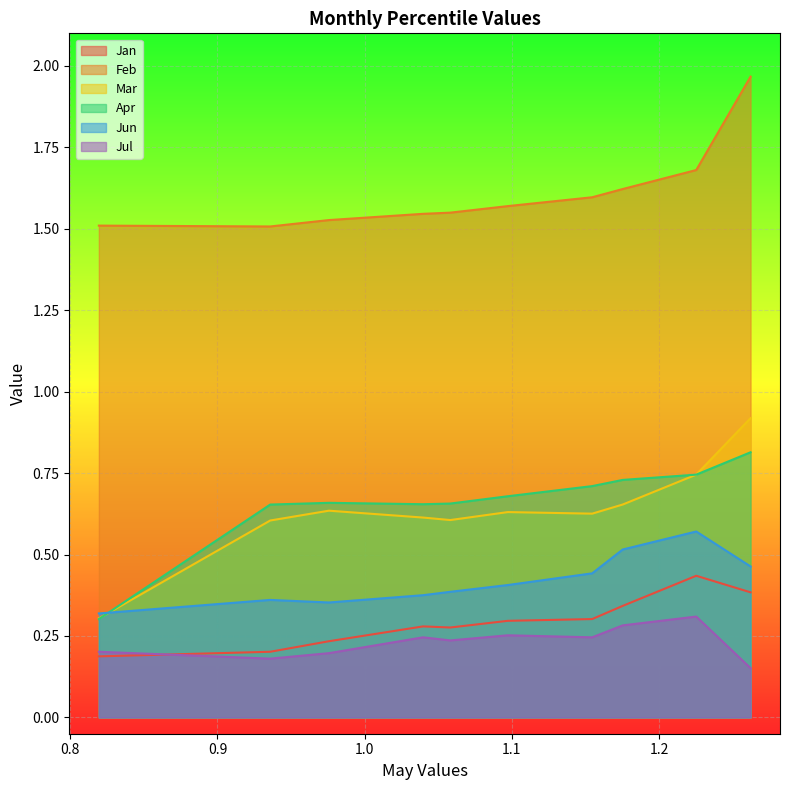

Is it true that Jan equals 0.2 at pct25?

True